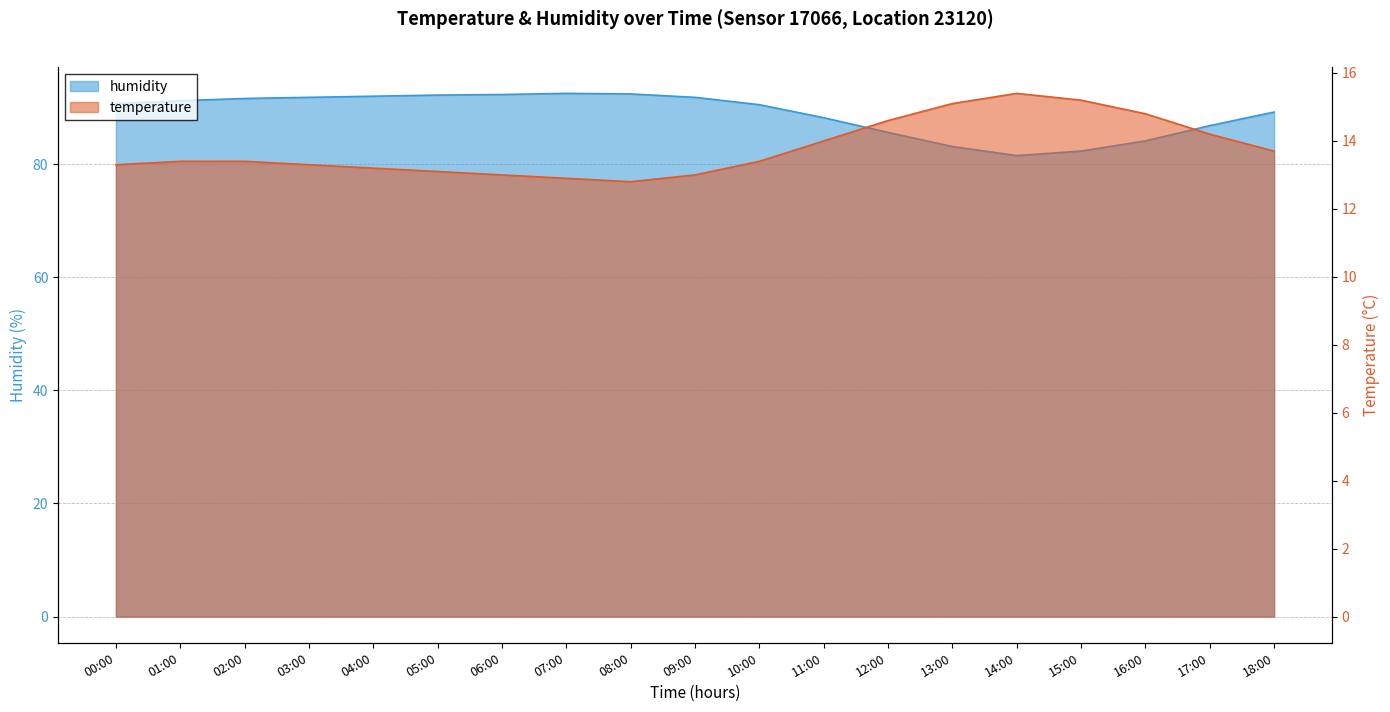

True or false: humidity and temperature cross at least once.

False